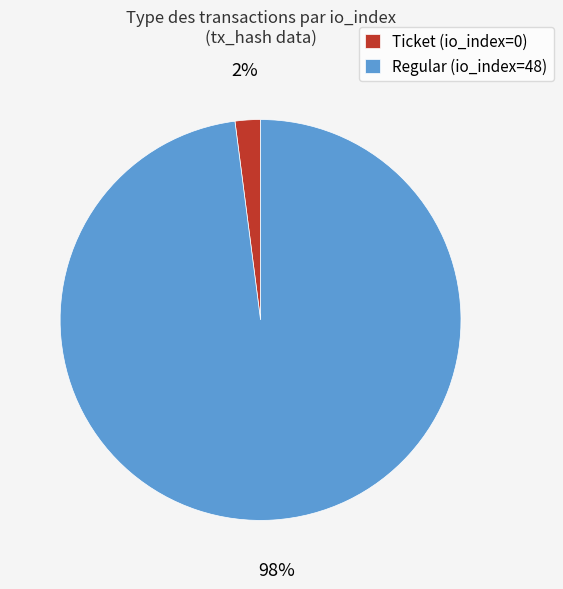

Which category has the biggest portion of the pie?

Regular (io_index=48)